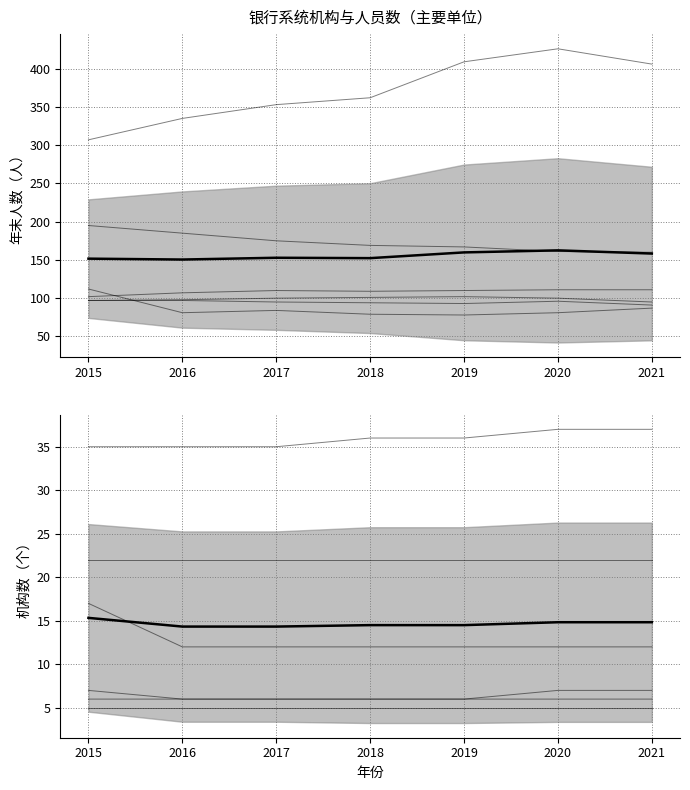

Is the value of 机构数均值 at 2021 greater than the value of 年末人数均值 at 2020?

No